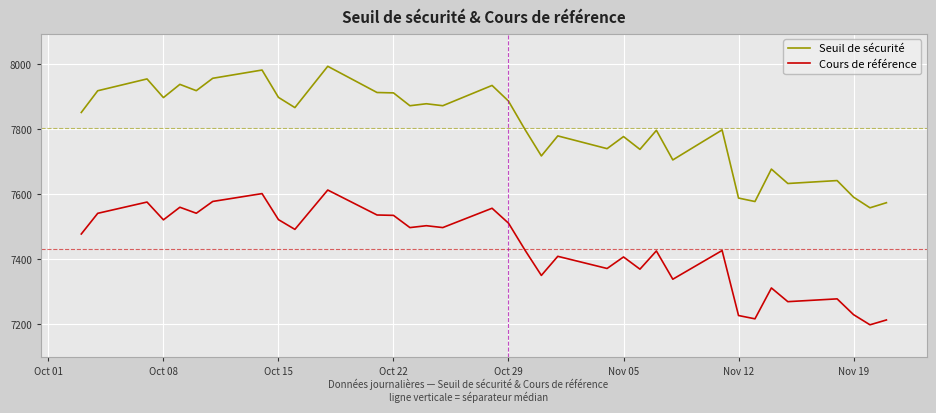

Which series has the widest spread of values?

Seuil de sécurité